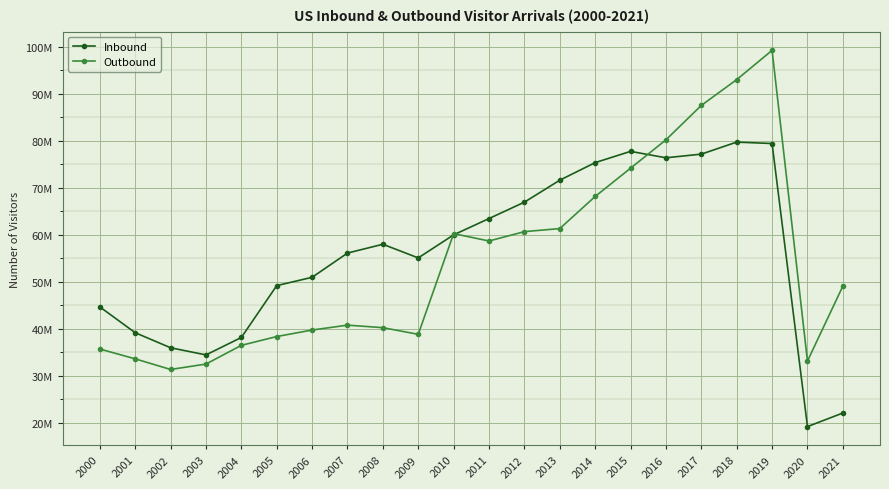

Which series ends up on top after the final intersection of Inbound and Outbound?

Outbound